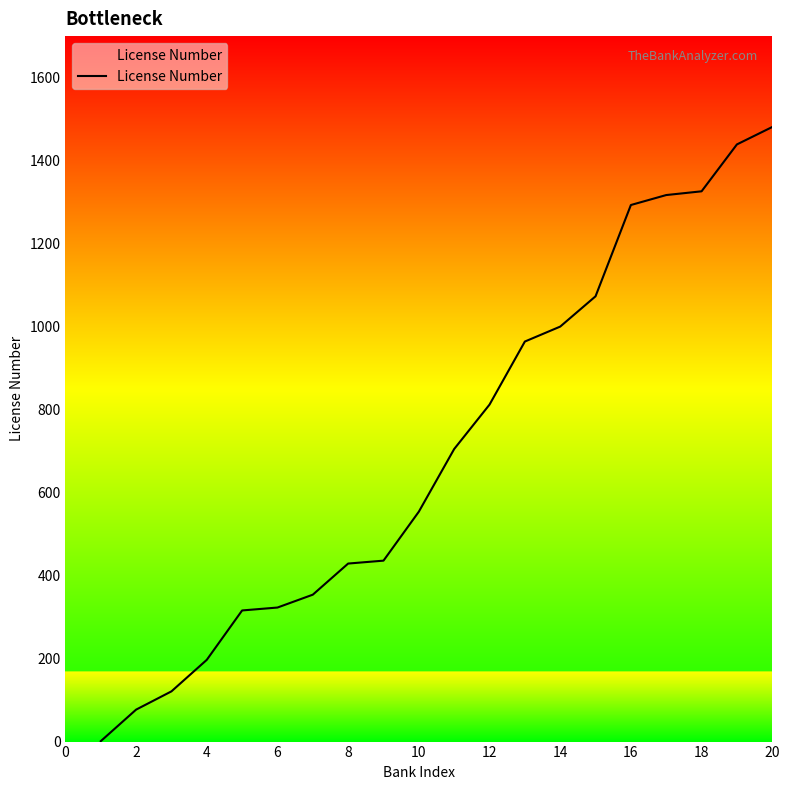

What is the greatest value displayed?

1481